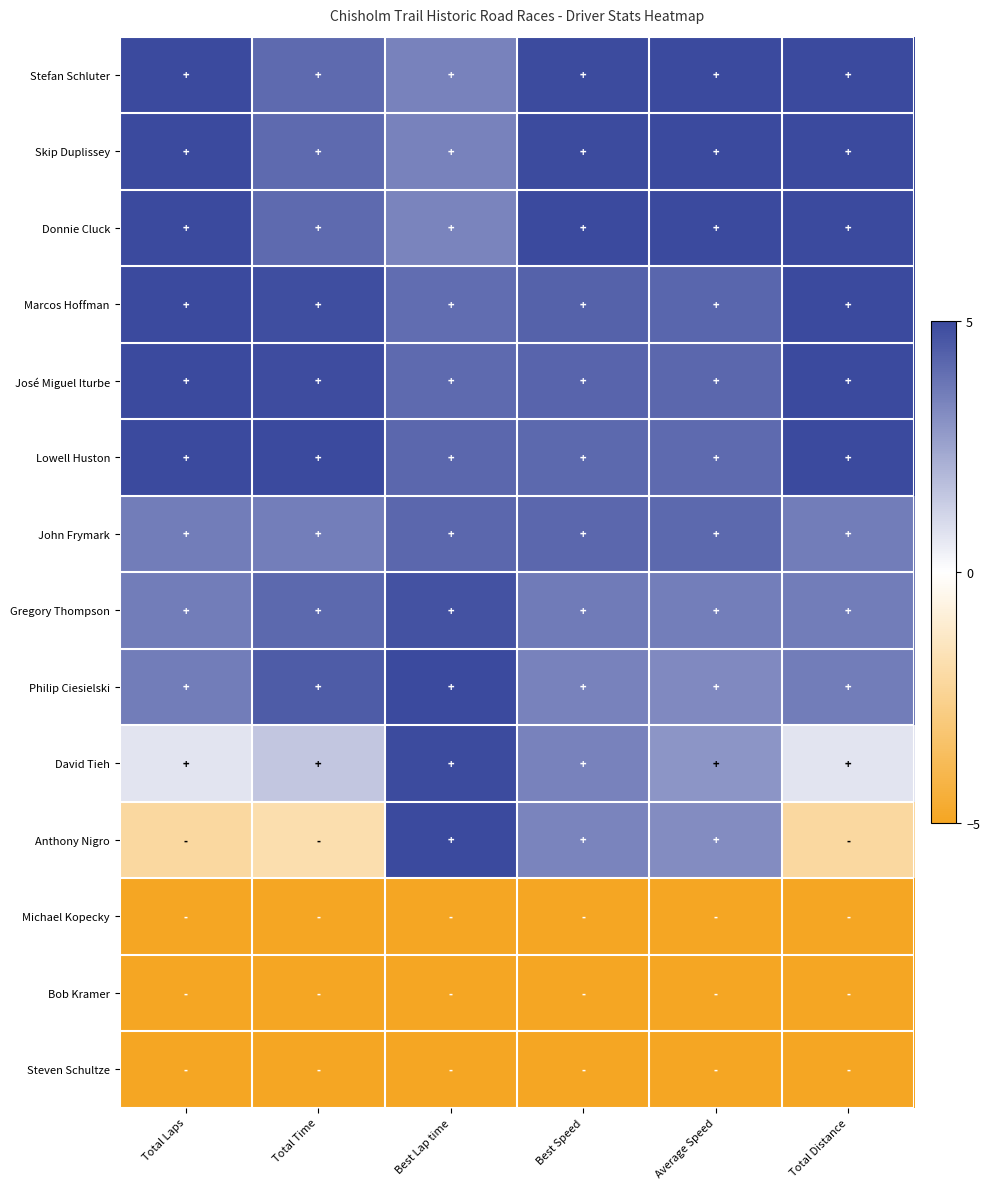

At which category is the sum across all series the highest?

Best Lap time